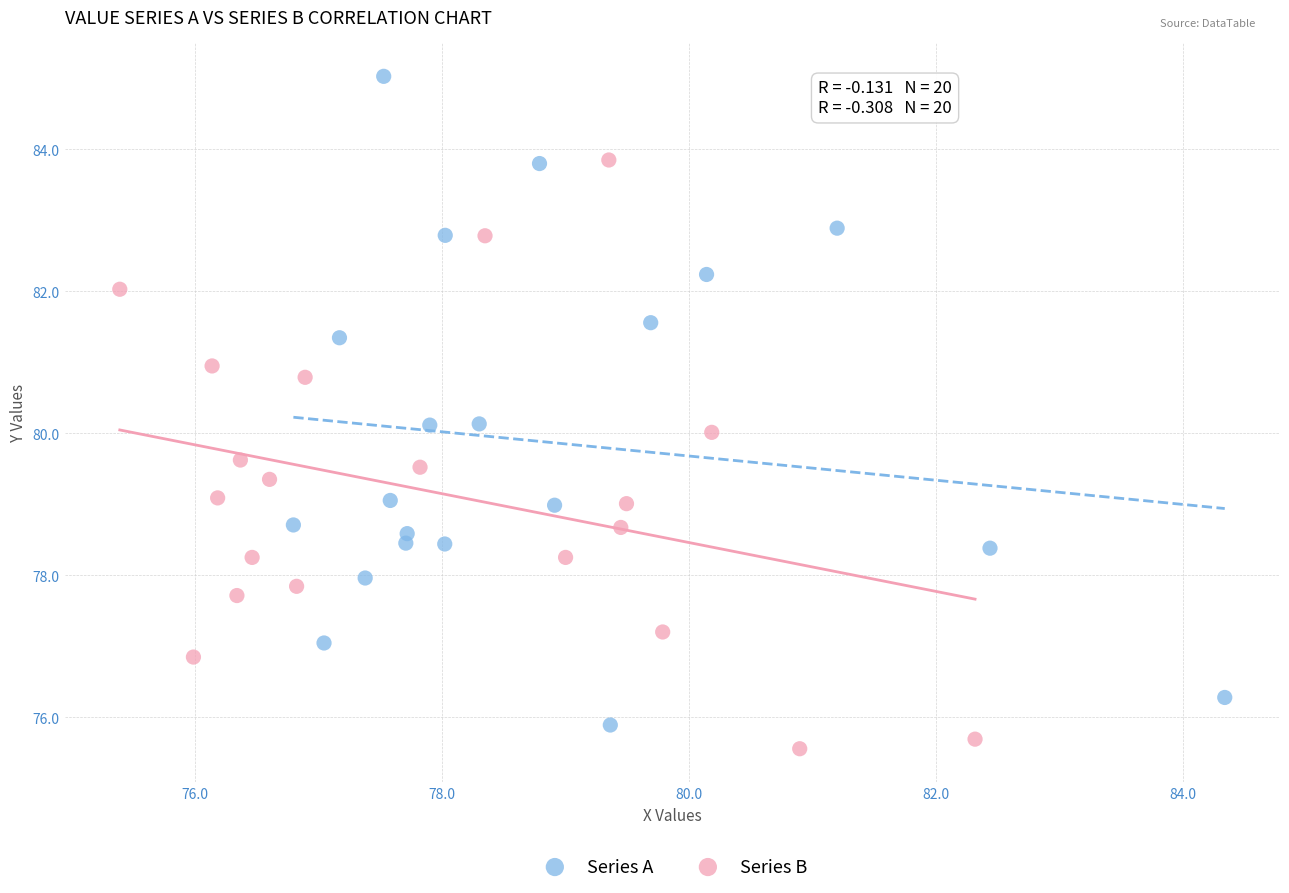

Which series reaches the maximum Y coordinate?

Series A